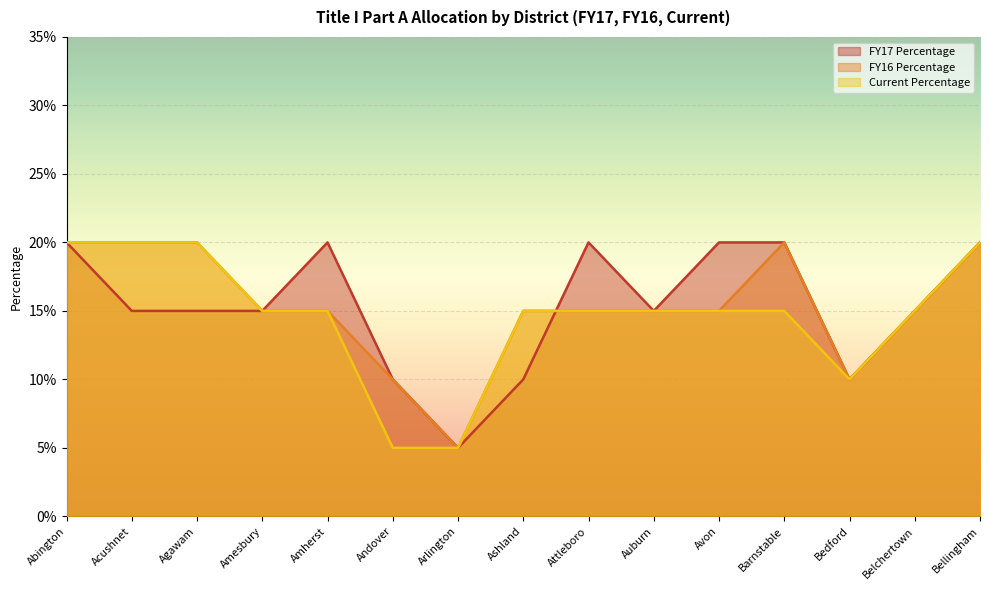

Is it true that Current Percentage equals 0.3 at Ashland?

False